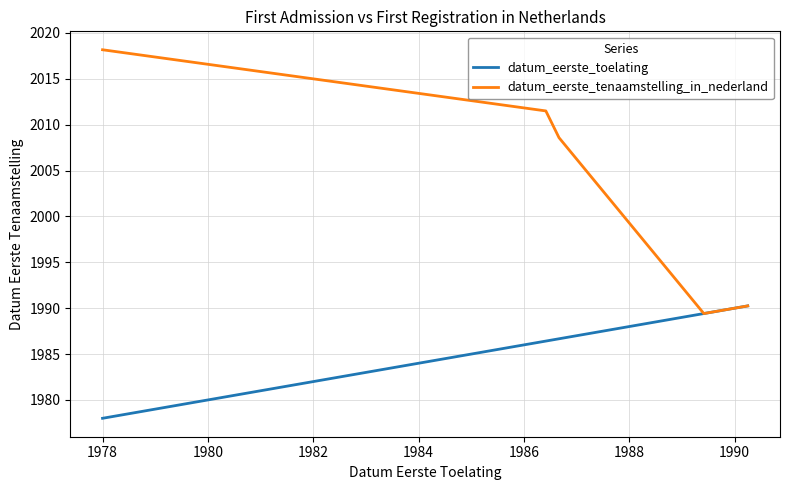

True or false: datum_eerste_tenaamstelling_in_nederland has a value of 1351.1 at 1980.

False